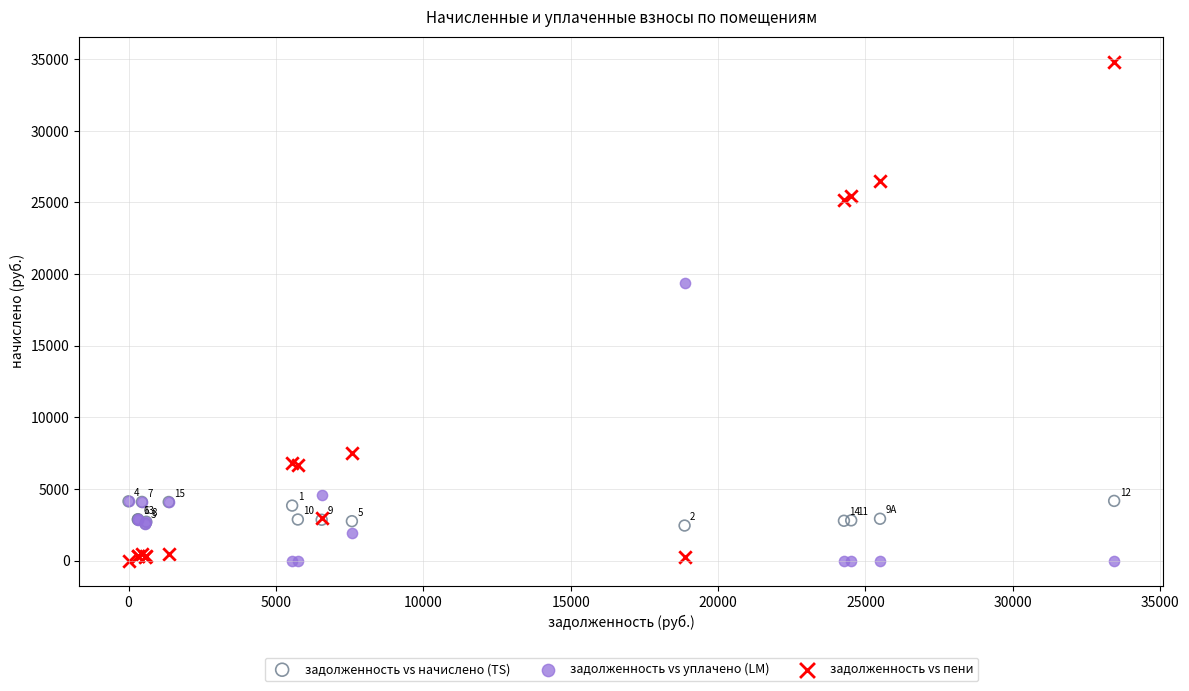

In the задолженность vs уплачено (LM) series, what Y value is closest to 9704?

4551.1